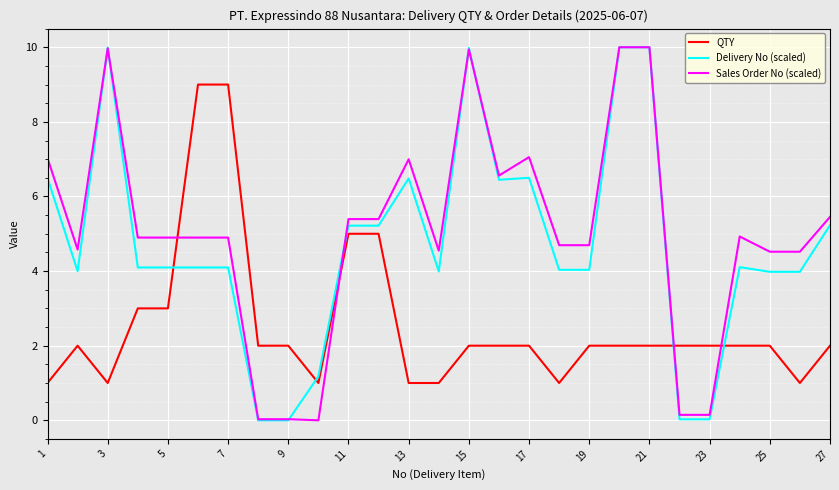

How many lines are shown in the chart?

3